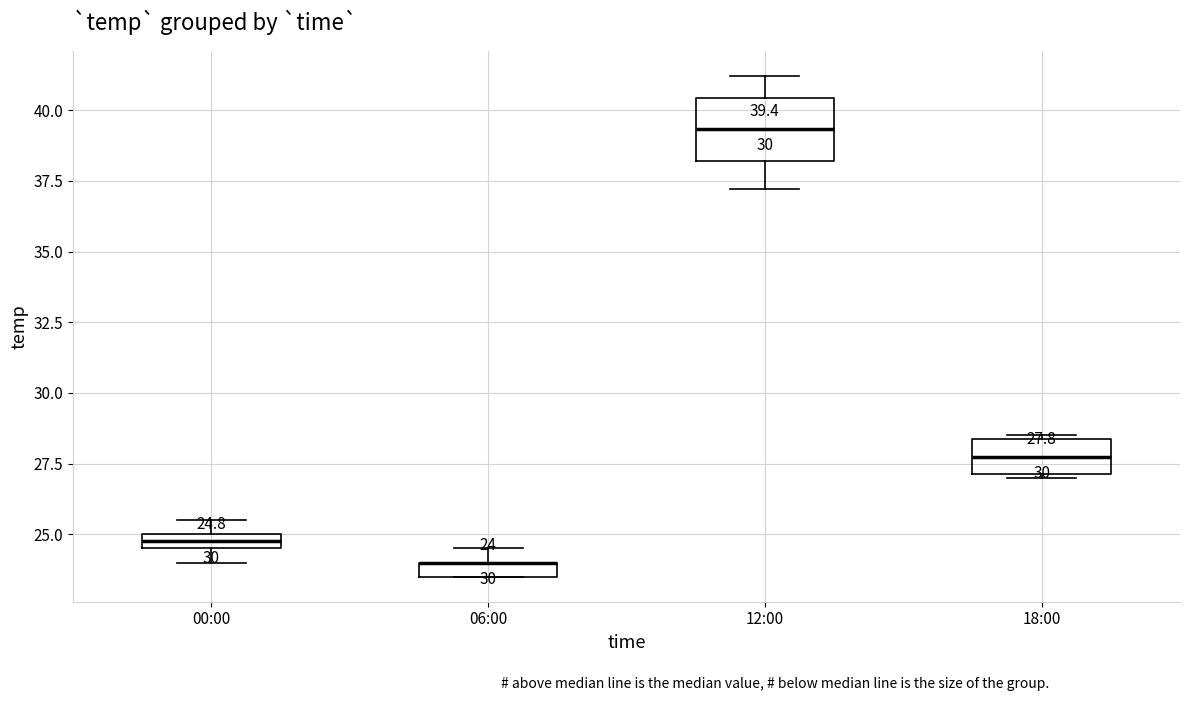

Comparing the boxes themselves (not the whiskers), which one is the tallest?

12:00